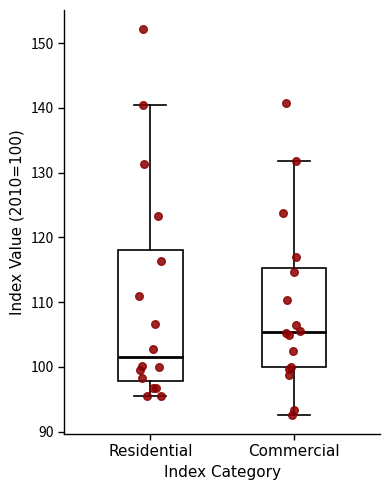

Reading left to right, read every box against the y-axis: the position of its median line, the range the box covers, and the ends of its whiskers. The values are not printed on the chart, so give them approximately, as read against the axis.

Residential: median 101, box 98 to 118, whiskers 96 to 140
Commercial: median 105, box 100 to 115, whiskers 93 to 132